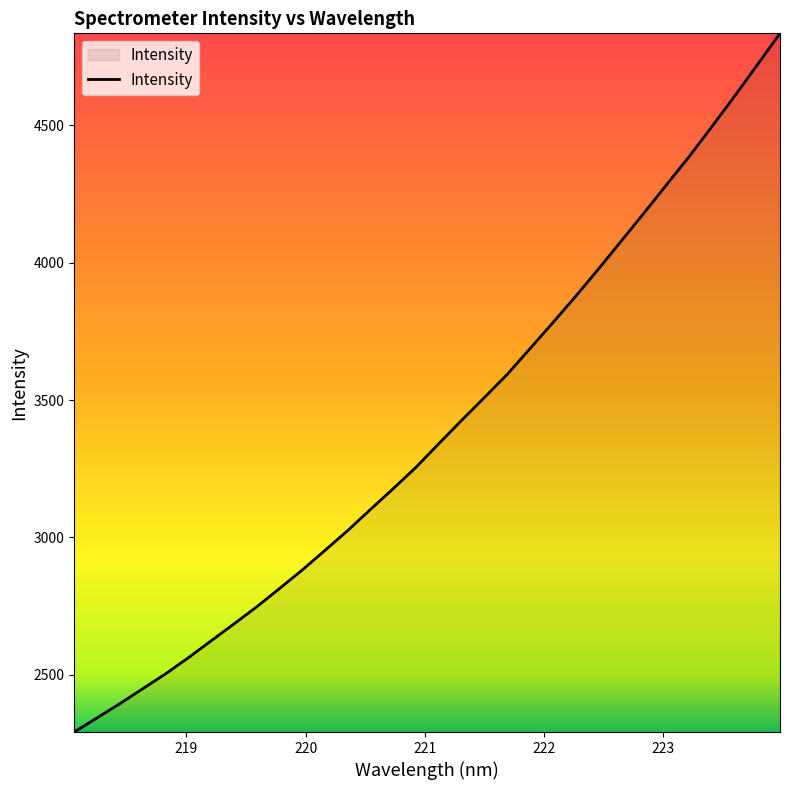

What is the difference between the maximum and minimum values?

2543.2